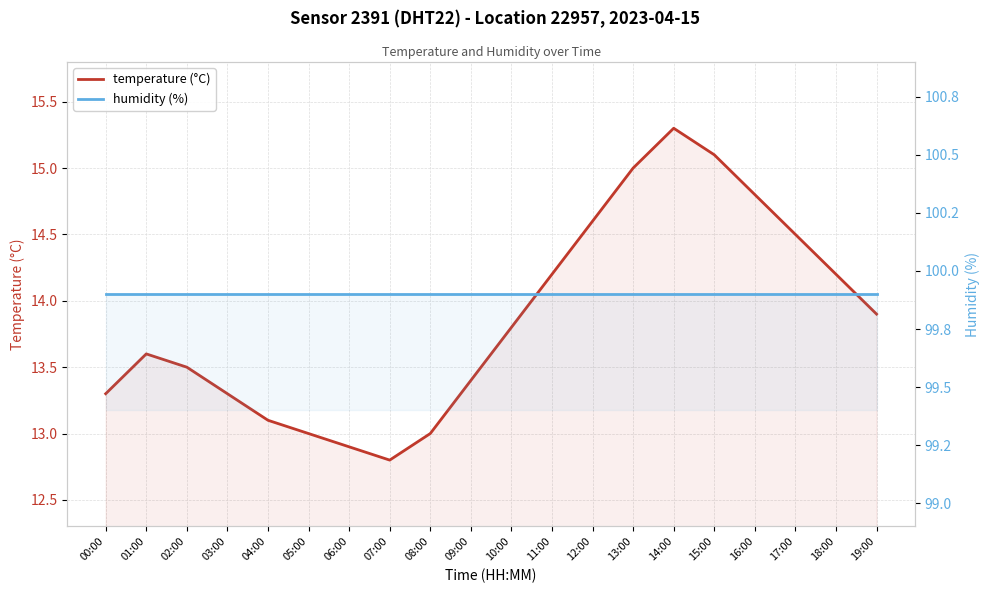

Which series has the largest total across all categories?

humidity (%)